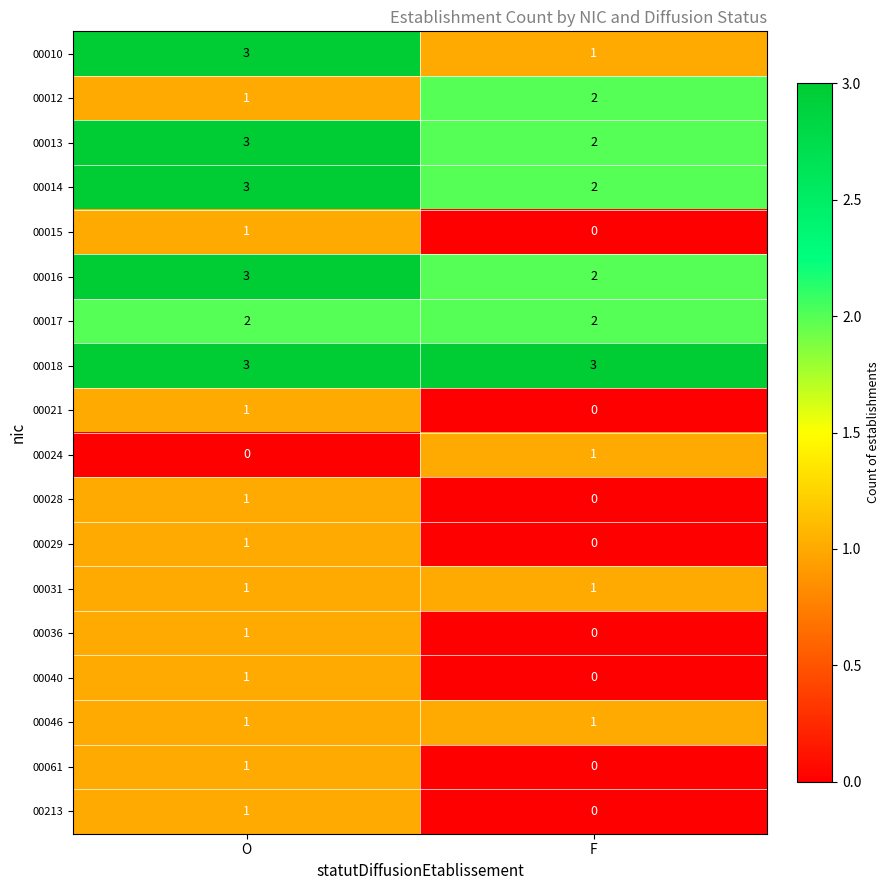

What is the lowest value of the 00018 series?

3